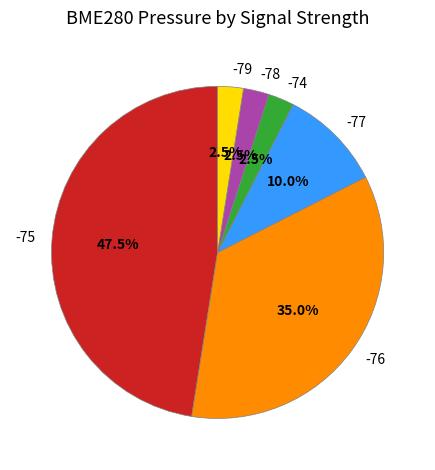

What is the total percentage of -78 and -76?

37.5%